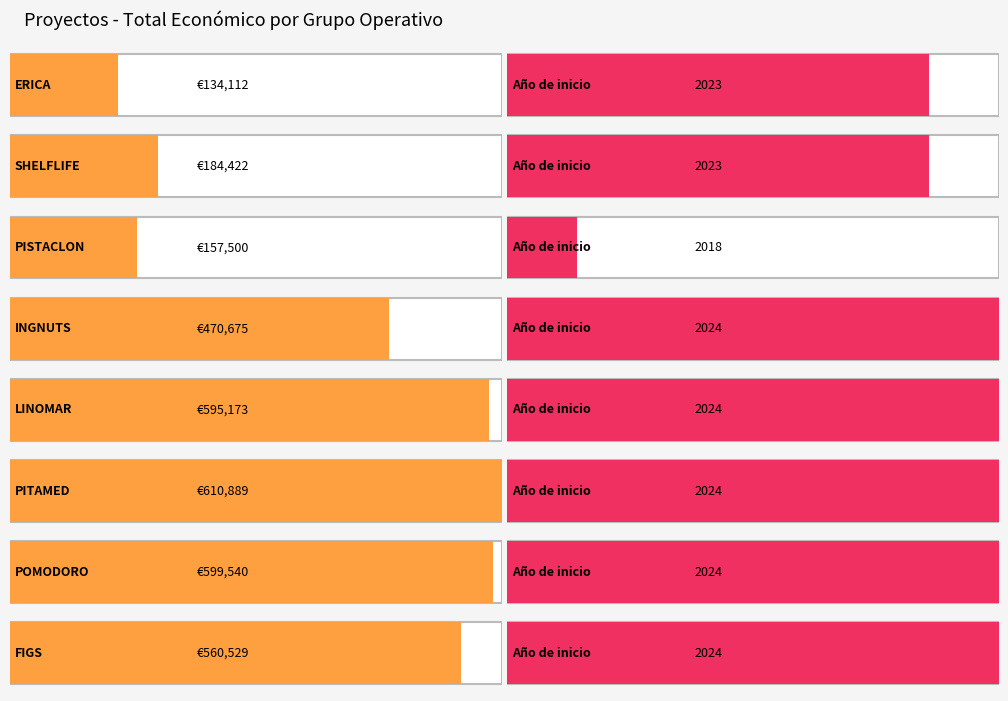

Rank the categories by value from highest to lowest.

PITAMED, POMODORO, LINOMAR, FIGS, INGNUTS, SHELFLIFE, PISTACLON, ERICA